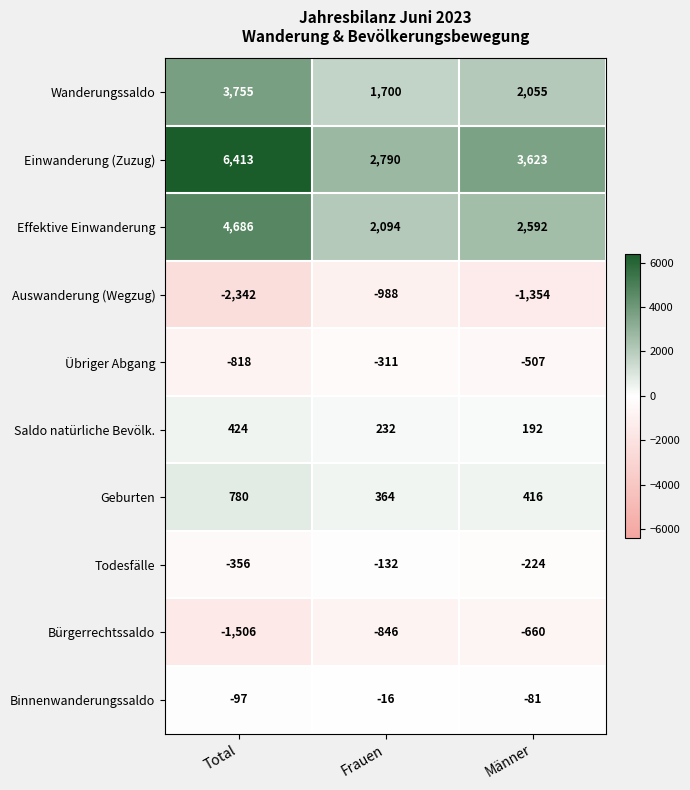

What is the difference between the maximum and minimum values in the Todesfälle series?

224